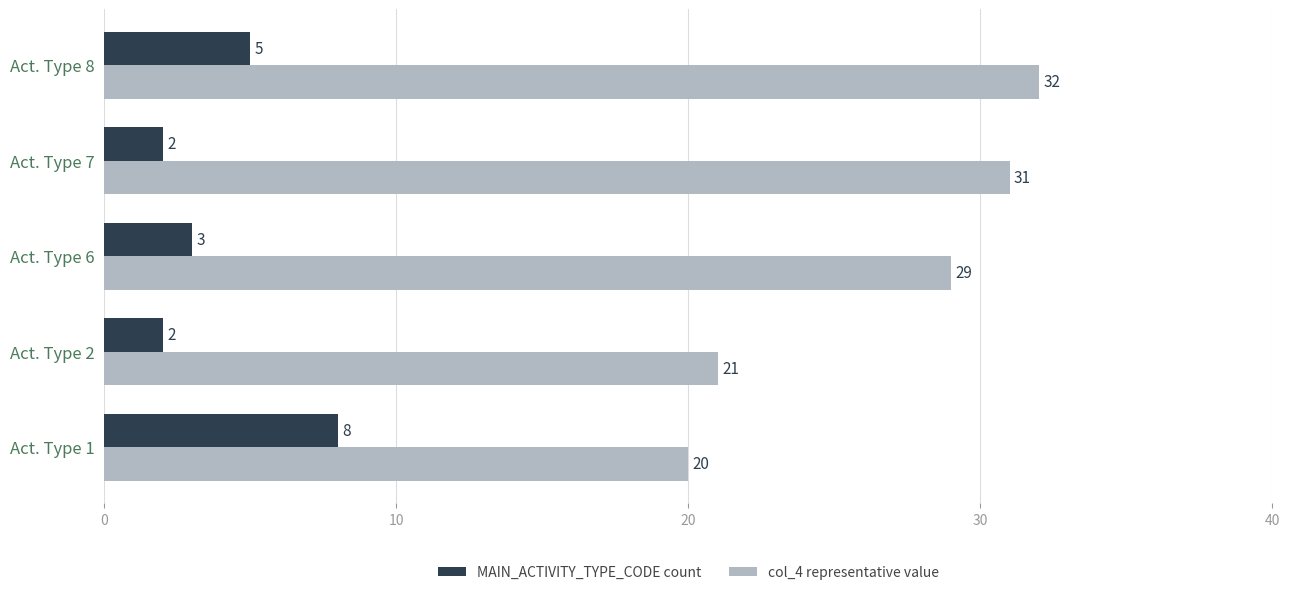

List the labels in order of col_4 representative value value, smallest first.

Act. Type 1, Act. Type 2, Act. Type 6, Act. Type 7, Act. Type 8